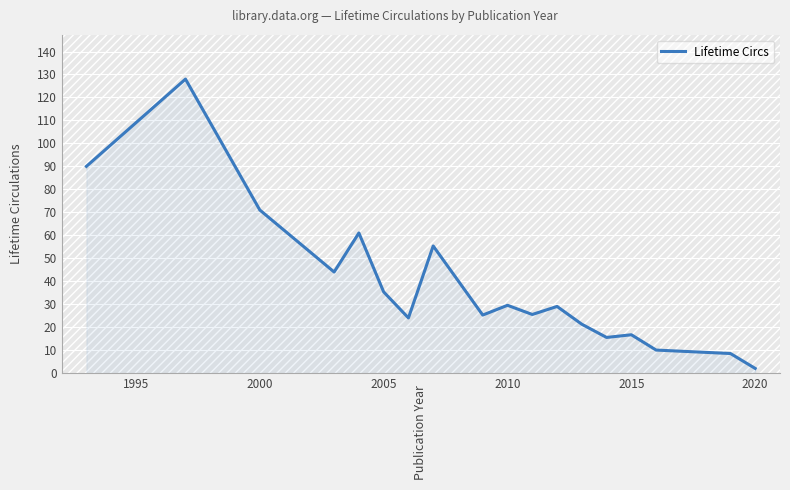

What is the difference between the maximum and minimum values?

126.0